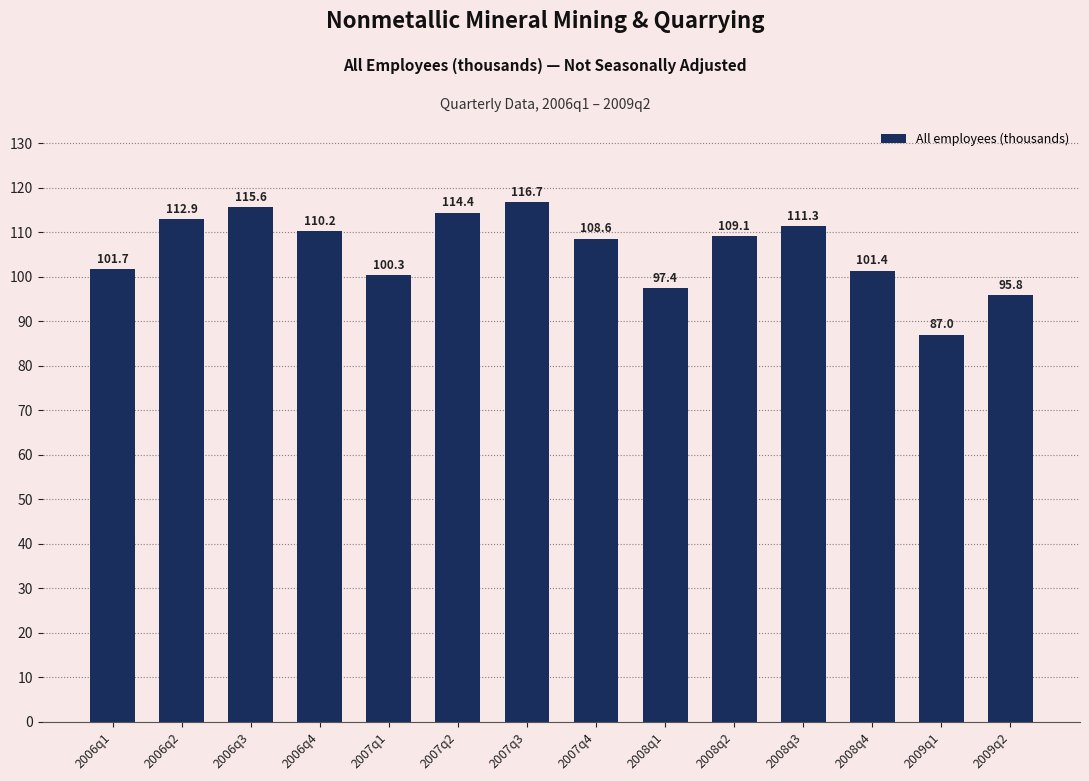

The value at 2006q4 is 165.7. True or false?

False